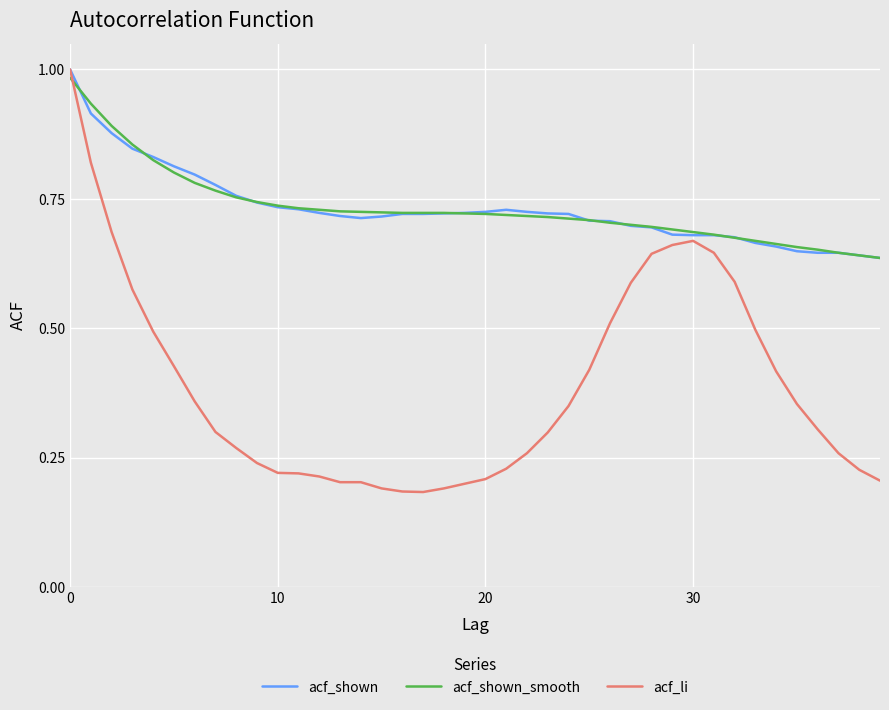

What are all the series names shown in the legend?

acf_shown, acf_shown_smooth, acf_li